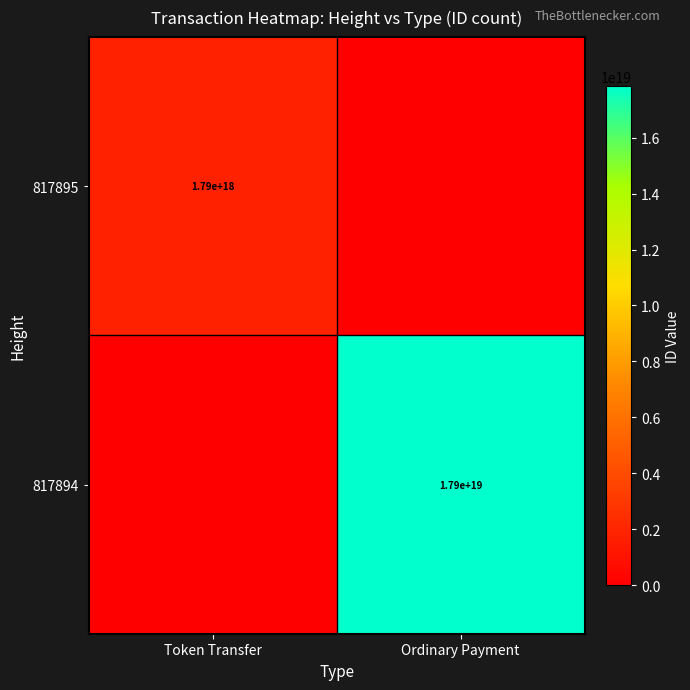

At how many categories does at least one series exceed 2384516178585846784?

1